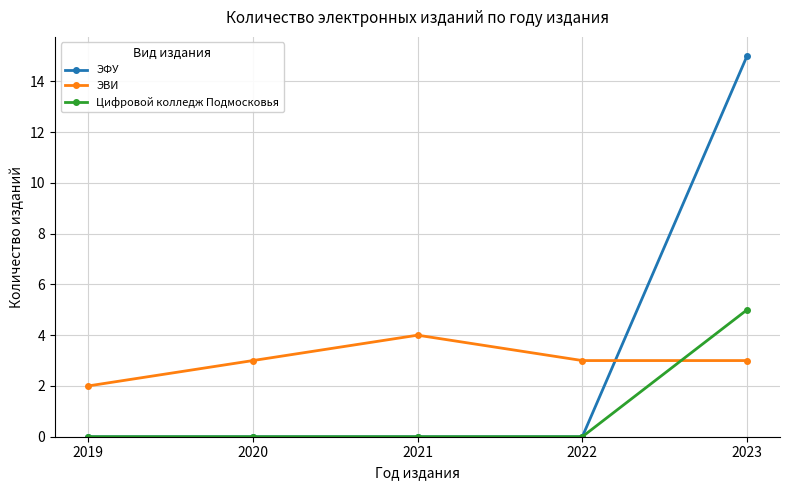

Reading right to left, extract all data points from this chart.

ЭФУ: 15	0	0	0	0
ЭВИ: 3	3	4	3	2
Цифровой колледж Подмосковья: 5	0	0	0	0